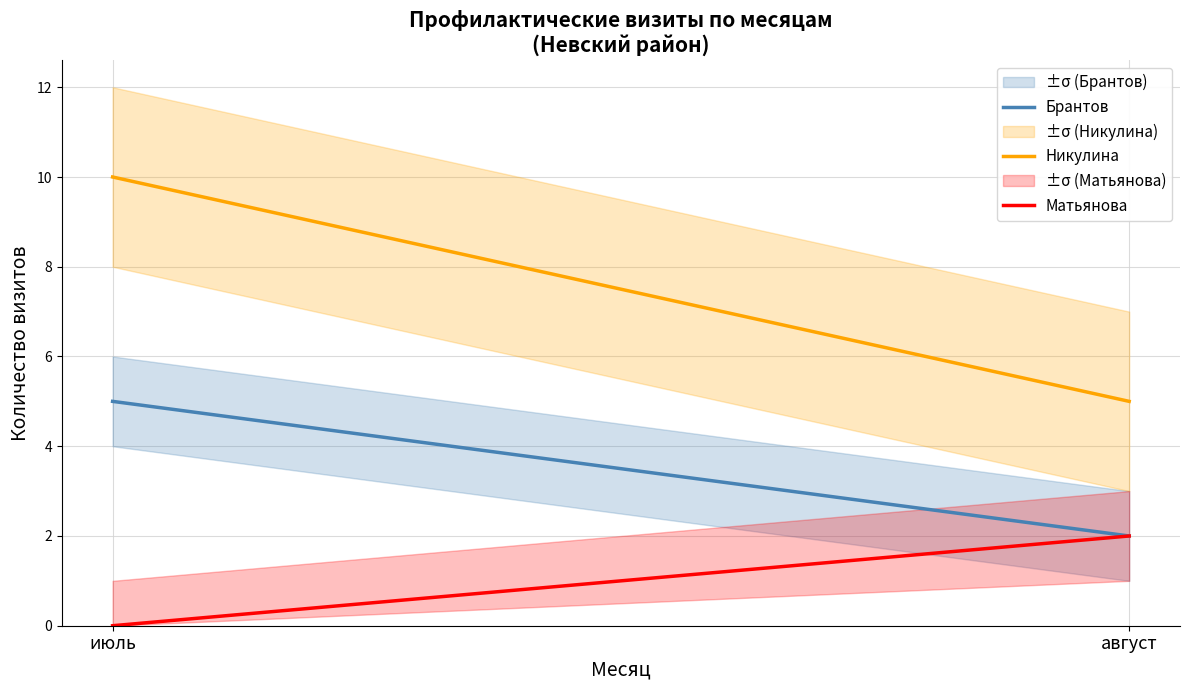

Reading left to right, what are all the values shown in this chart?

Брантов: 5	2
Никулина: 10	5
Матьянова: 0	2